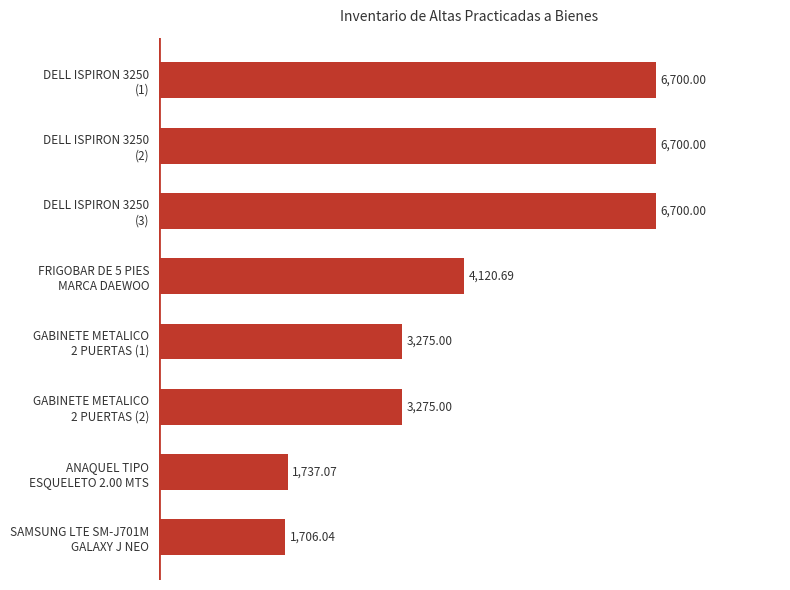

Count the number of categories in the chart.

8